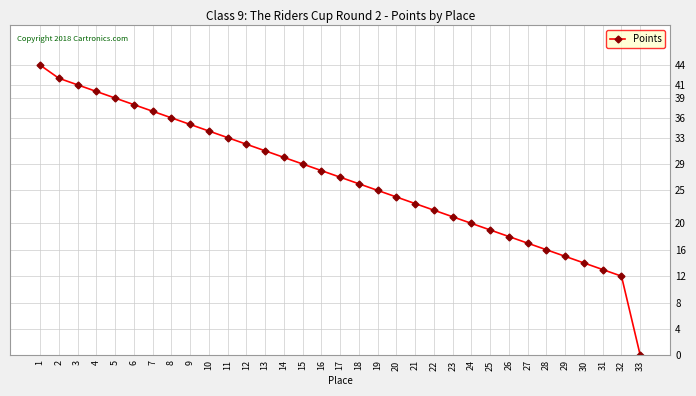

What is the change in value from 26 to 30?

-4